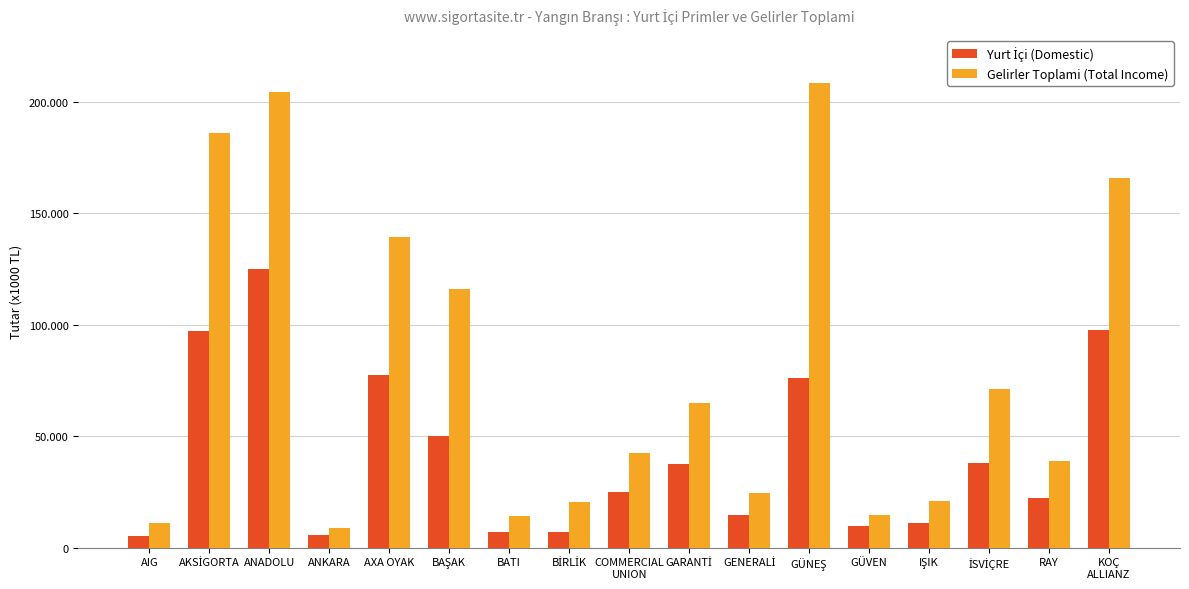

List the labels in order of Yurt İçi (Domestic) value, smallest first.

AIG, ANKARA, BATI, BİRLİK, GÜVEN, IŞIK, GENERALİ, RAY, COMMERCIAL
UNION, GARANTİ, İSVİÇRE, BAŞAK, GÜNEŞ, AXA OYAK, AKSİGORTA, KOÇ
ALLIANZ, ANADOLU